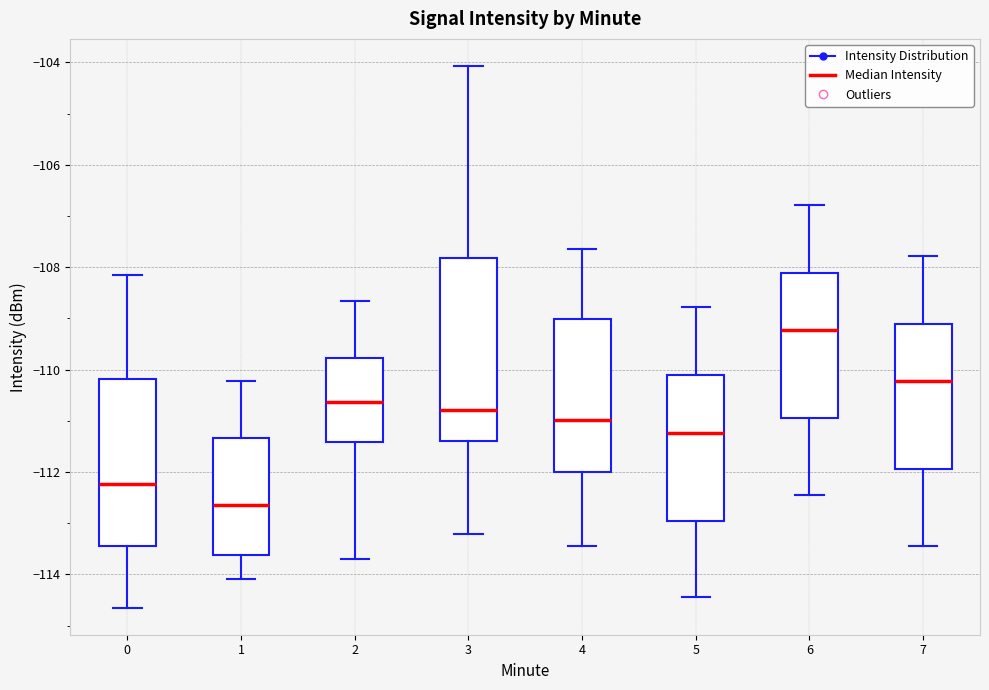

Reading left to right, transcribe this box plot: for each box, give where its median line is, the range the box spans, and where its two whiskers end, as read against the y-axis. The values are not printed on the chart, so give them approximately, as read against the axis.

0: median -112.2, box -113.4 to -110.2, whiskers -114.6 to -108.2
1: median -112.6, box -113.6 to -111.4, whiskers -114.0 to -110.2
2: median -110.6, box -111.4 to -109.8, whiskers -113.6 to -108.6
3: median -110.8, box -111.4 to -107.8, whiskers -113.2 to -104.0
4: median -111.0, box -112.0 to -109.0, whiskers -113.4 to -107.6
5: median -111.2, box -113.0 to -110.2, whiskers -114.4 to -108.8
6: median -109.2, box -111.0 to -108.2, whiskers -112.4 to -106.8
7: median -110.2, box -112.0 to -109.2, whiskers -113.4 to -107.8